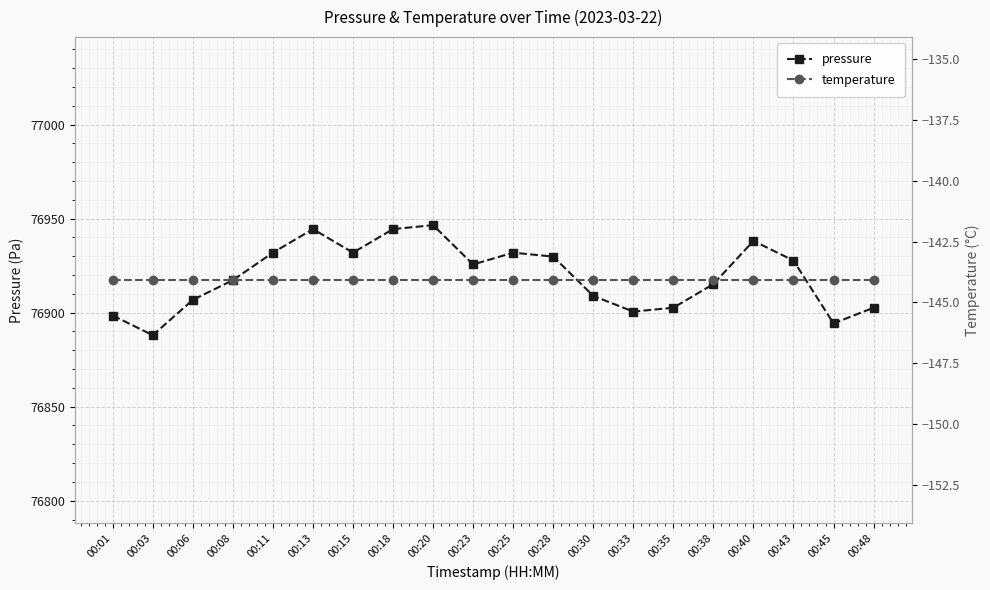

What is the value of the pressure point at the 13th from the left?

76908.9